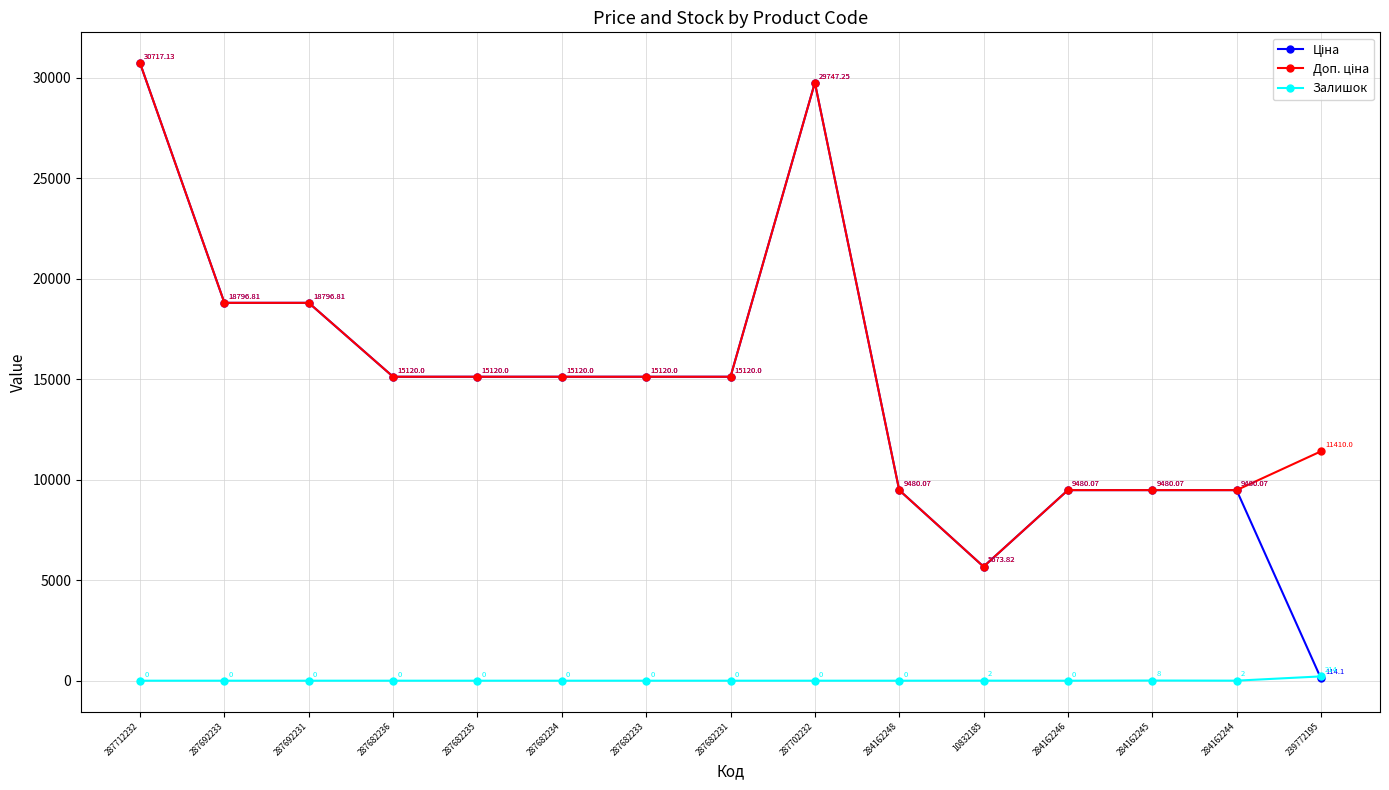

How many values in the Залишок series exceed 0?

4